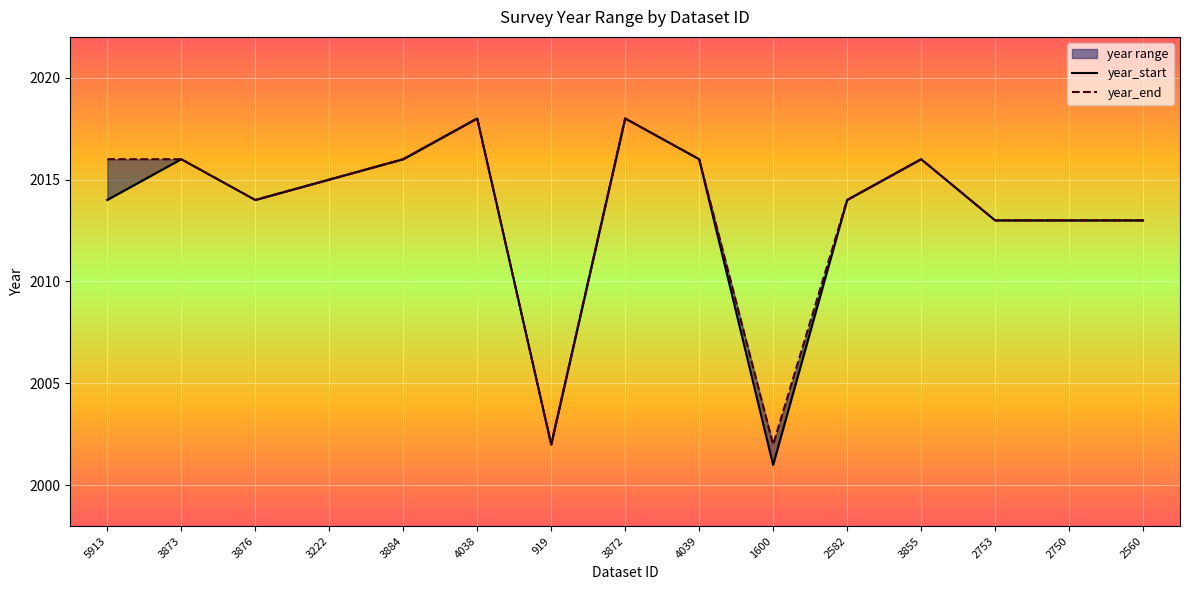

Reading left to right, list all the values displayed in this chart.

year_start: 2014	2016	2014	2015	2016	2018	2002	2018	2016	2001	2014	2016	2013	2013	2013
year_end: 2016	2016	2014	2015	2016	2018	2002	2018	2016	2002	2014	2016	2013	2013	2013